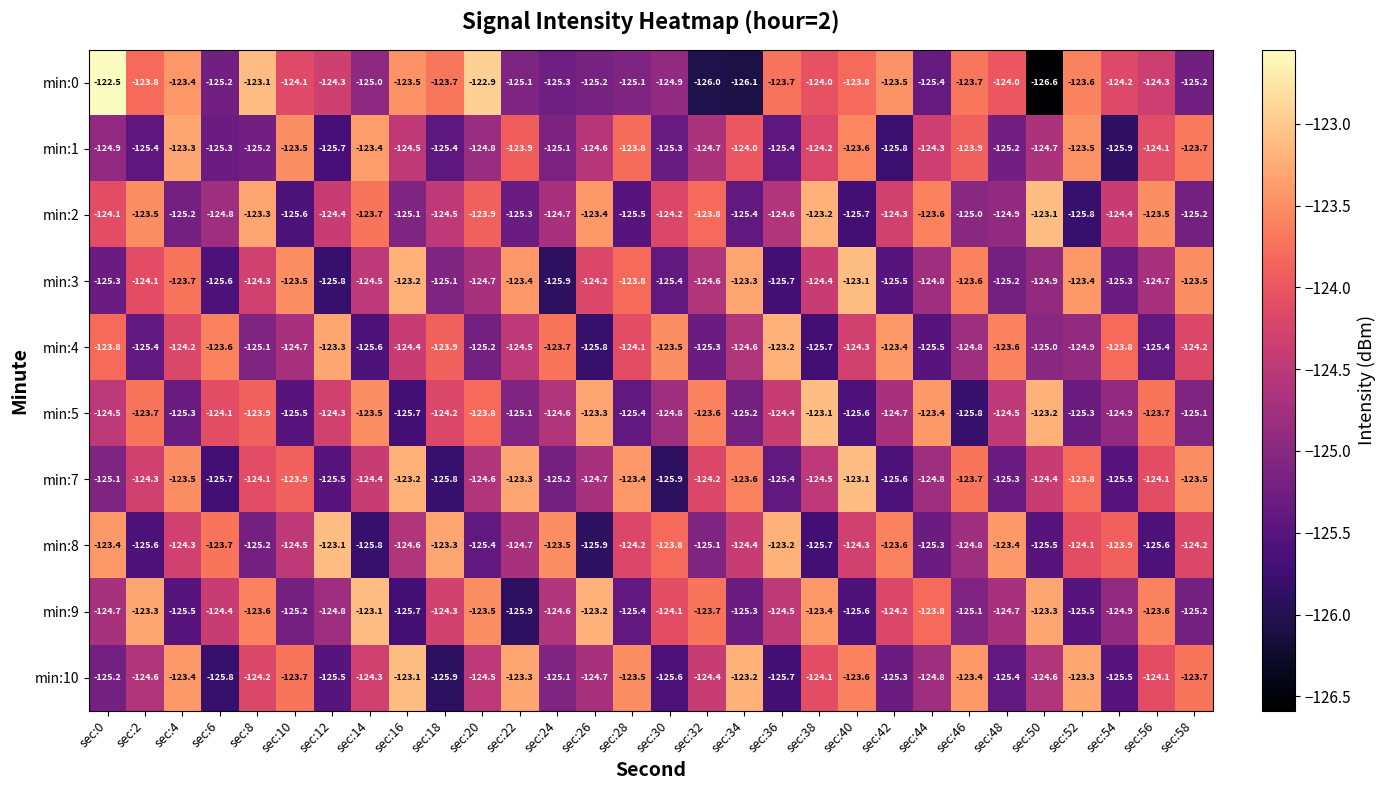

Rank the series at sec:42 from lowest to highest value.

min:1, min:7, min:3, min:10, min:5, min:2, min:9, min:8, min:0, min:4